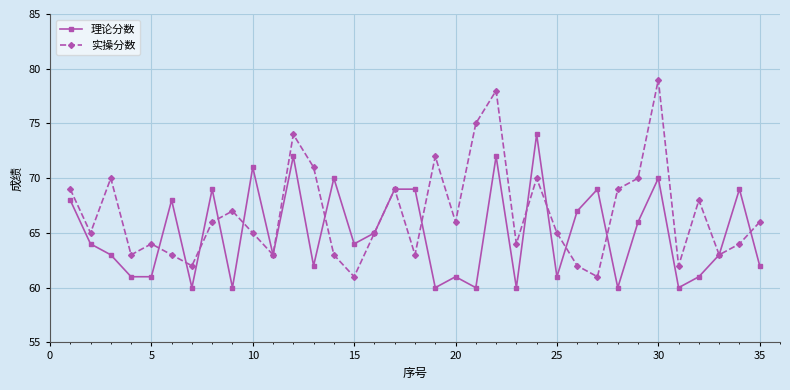

What is the sum of all 实操分数 values?

2337